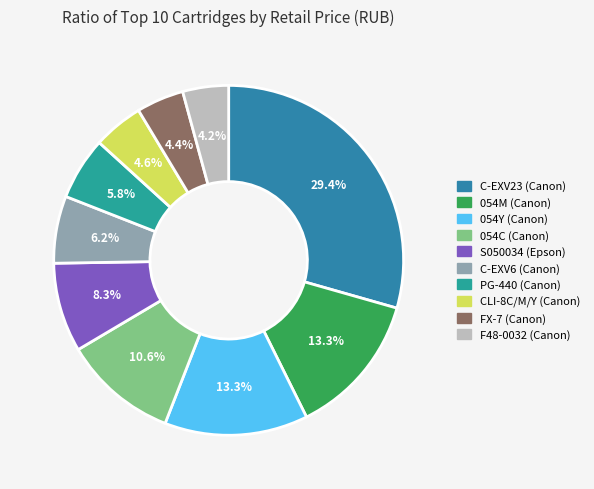

To the nearest percent, what is the average slice percentage?

10%